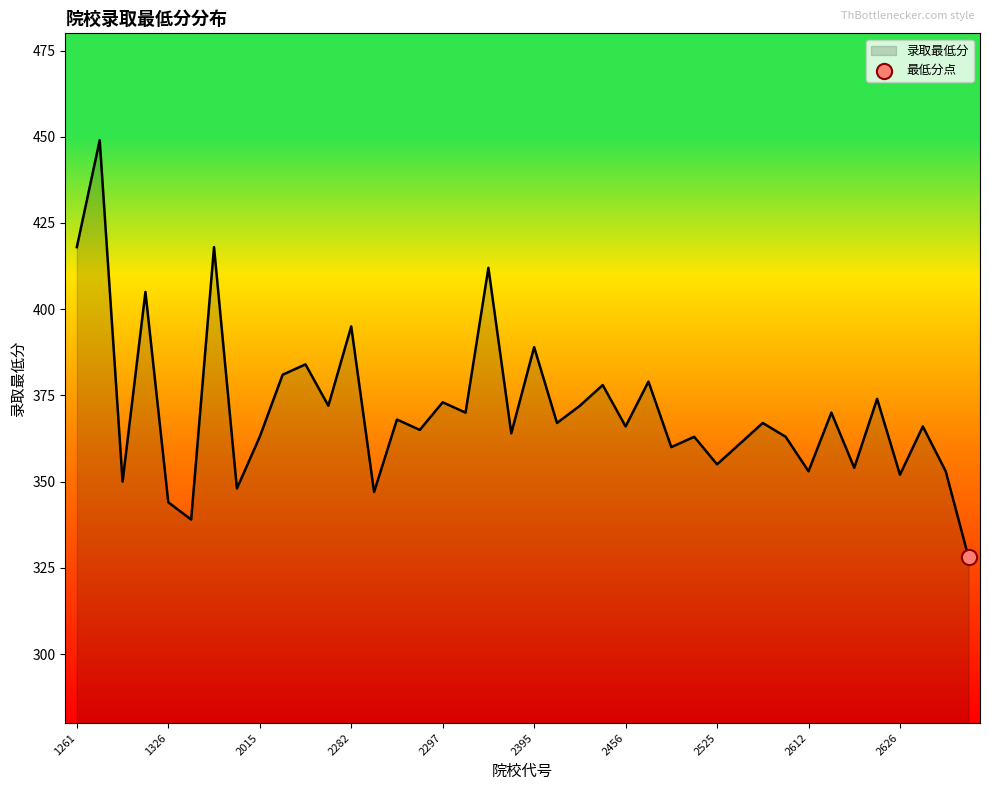

What is the maximum value shown in the chart?

449